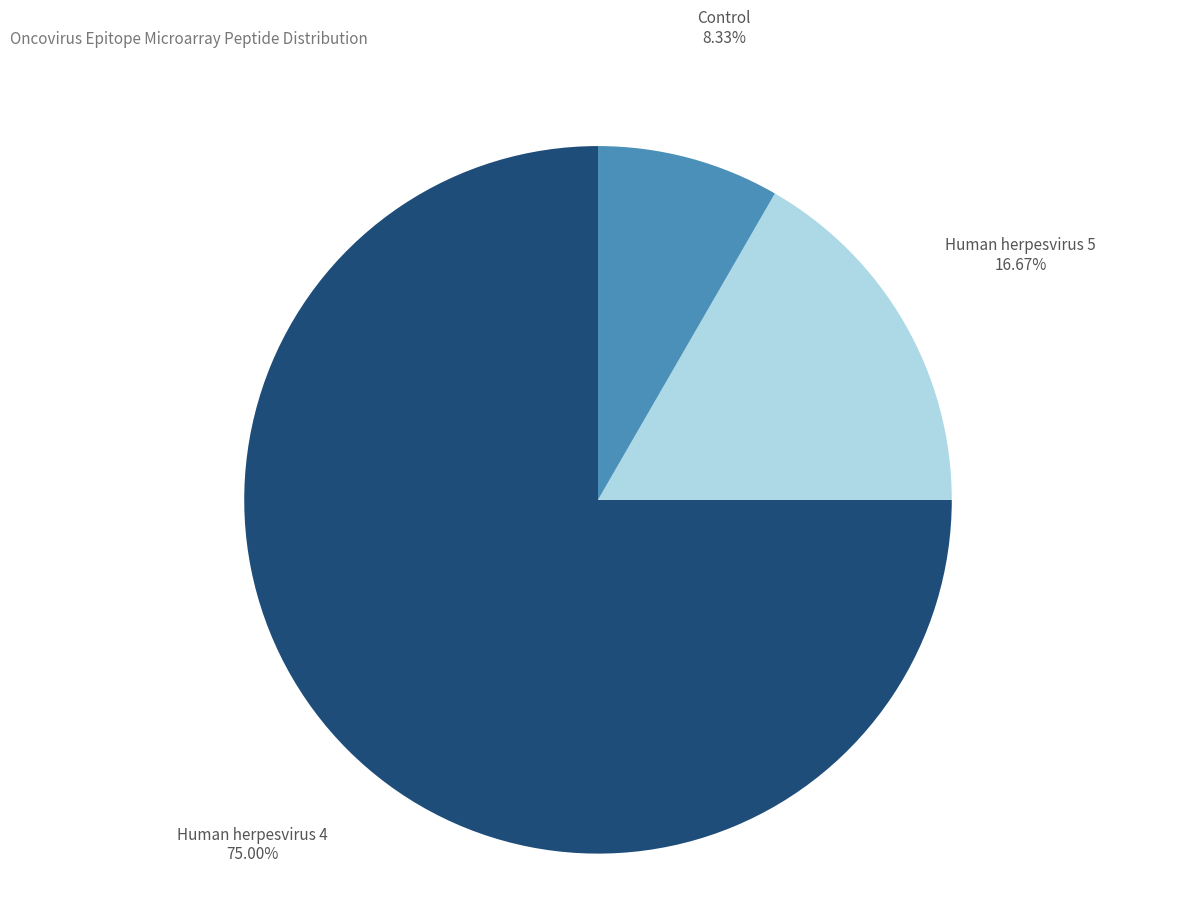

To the nearest percent, what is the average slice percentage?

33%